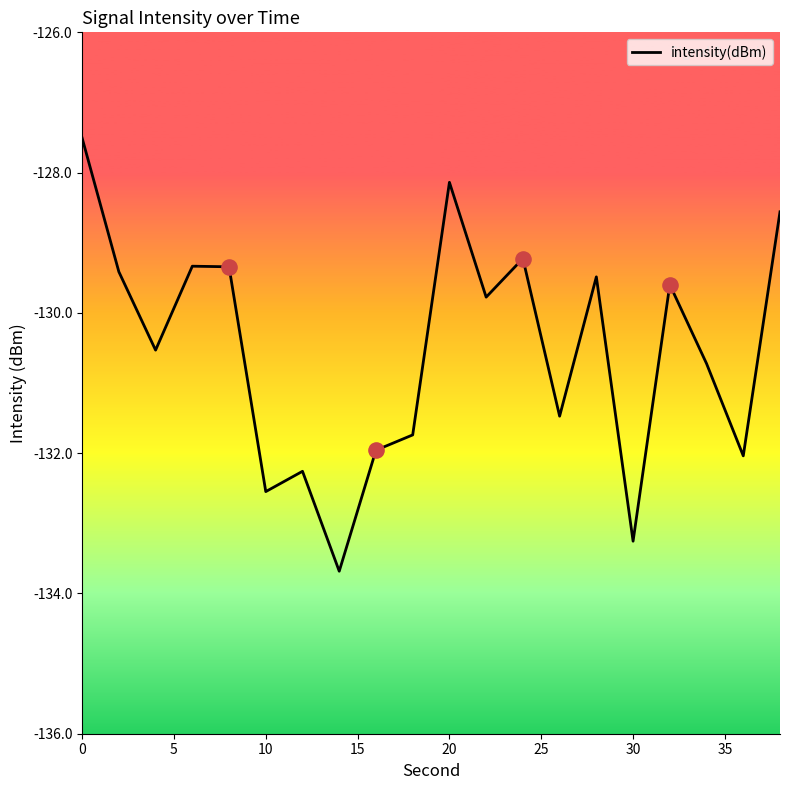

What is the maximum value shown in the chart?

-127.5